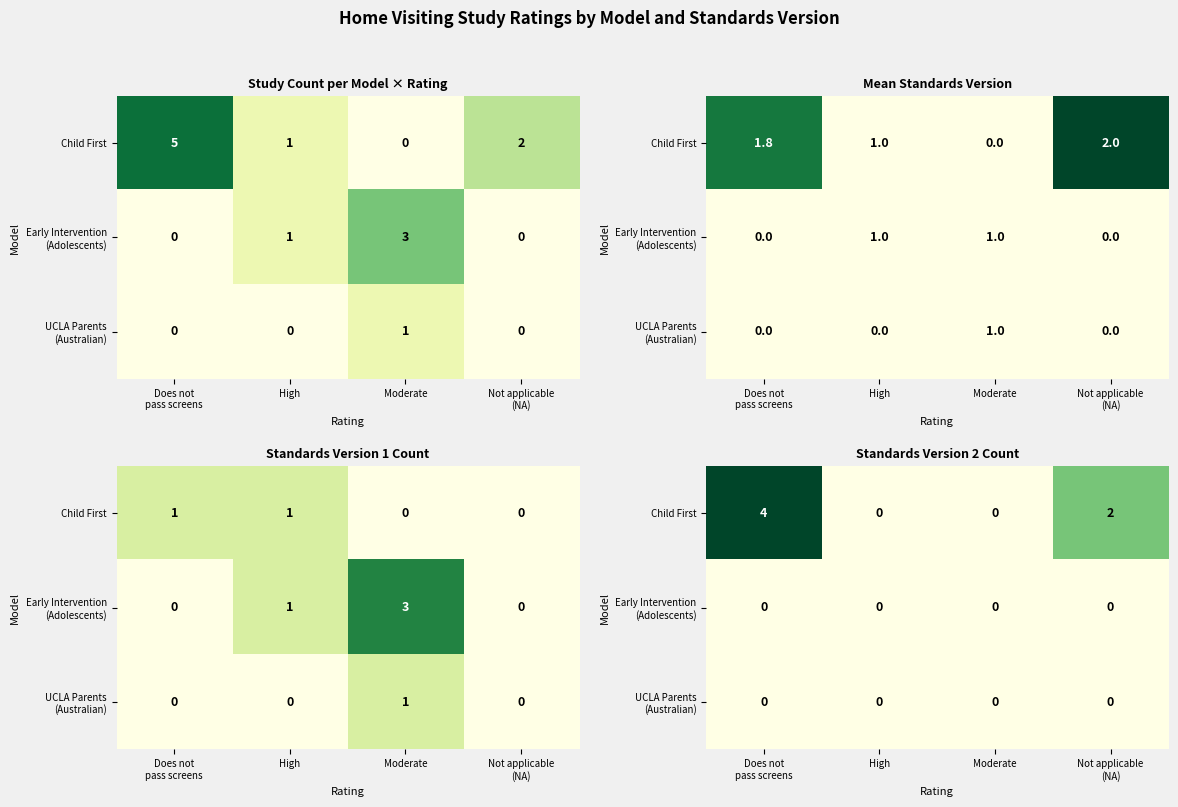

What is the difference between the highest and lowest values at Not applicable
(NA)?

2